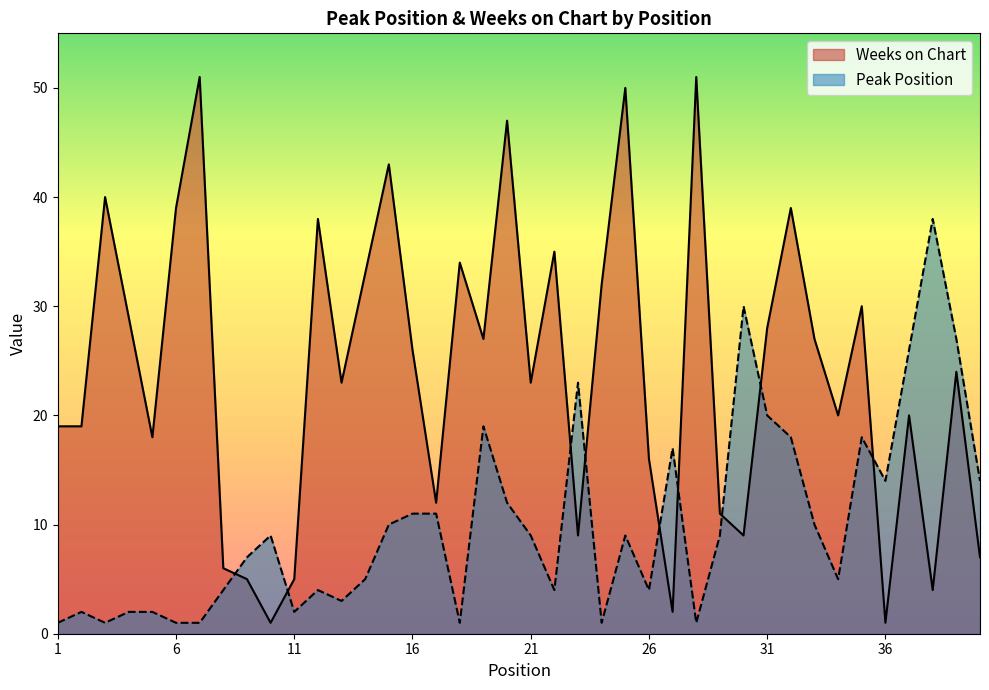

At 3, list the series in order from smallest to largest.

Peak Position, Weeks on Chart